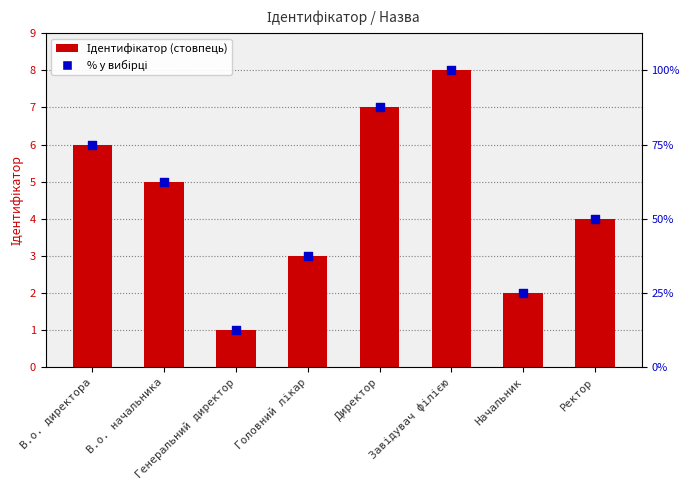

Which series reaches the maximum Y coordinate?

Ідентифікатор